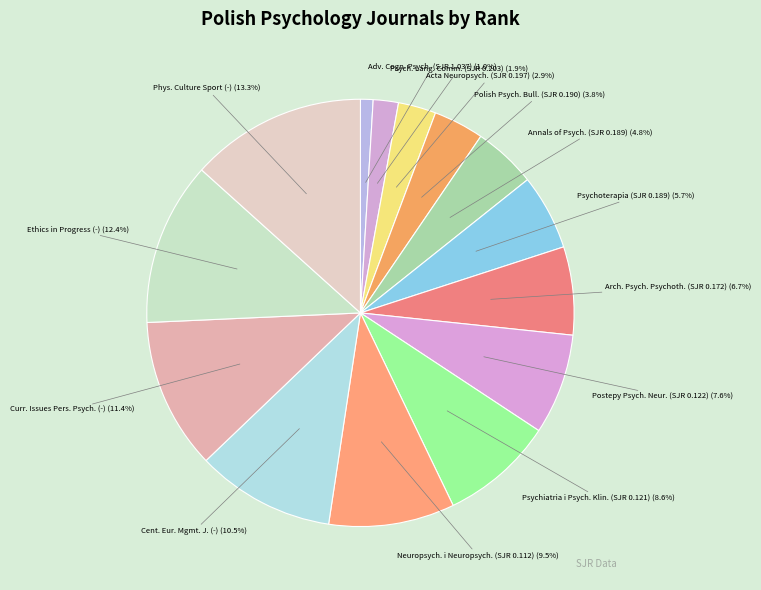

Is the sum of Acta Neuropsych. (SJR 0.197) and Arch. Psych. Psychoth. (SJR 0.172) greater than half?

No